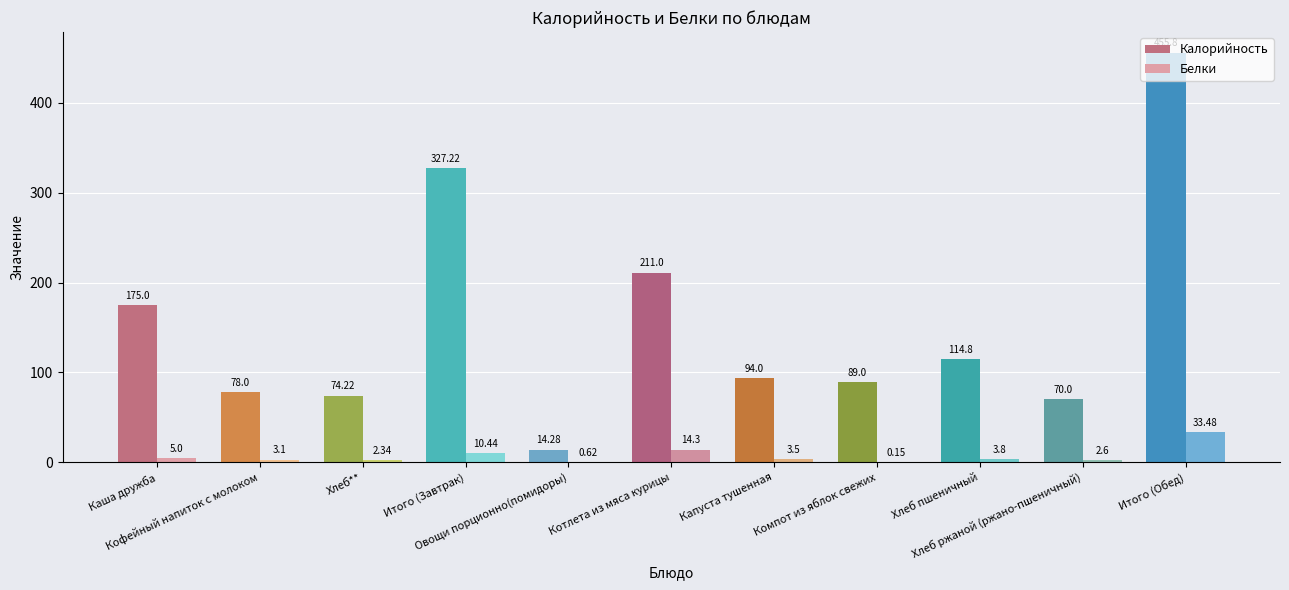

Are the bars horizontal?

No